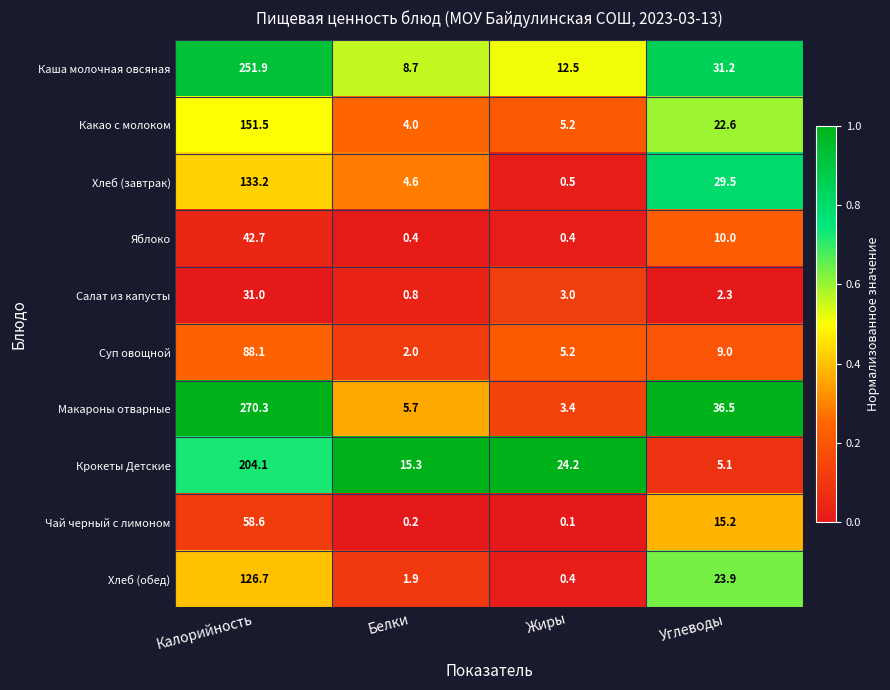

At which label does Хлеб (завтрак) first exceed 29?

Калорийность